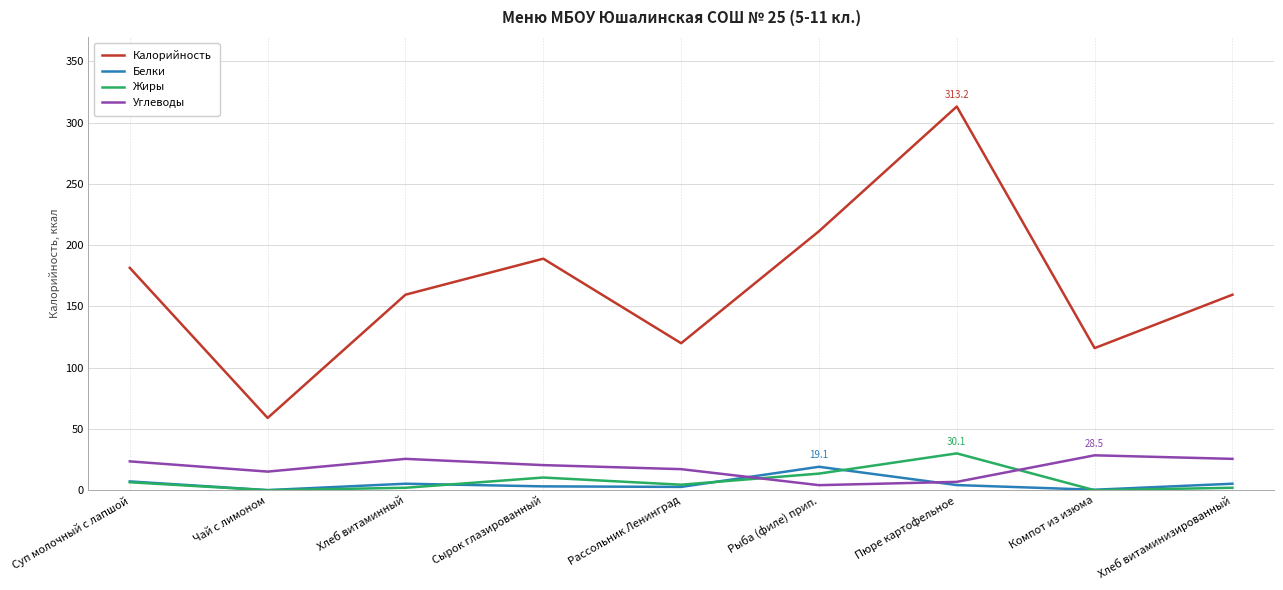

True or false: Углеводы and Жиры cross at least once.

True